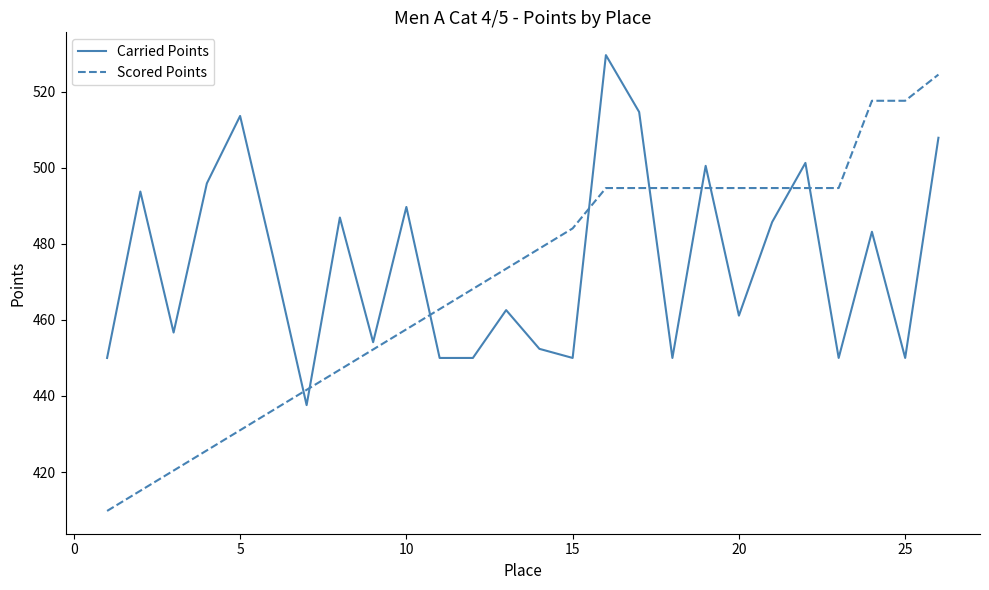

True or false: Scored Points and Carried Points intersect in this chart.

True